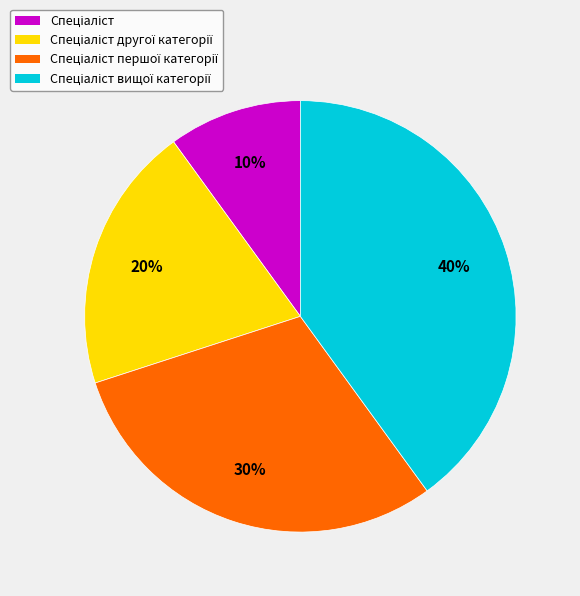

To the nearest percent, what is the difference between the largest and smallest slice percentages?

30%